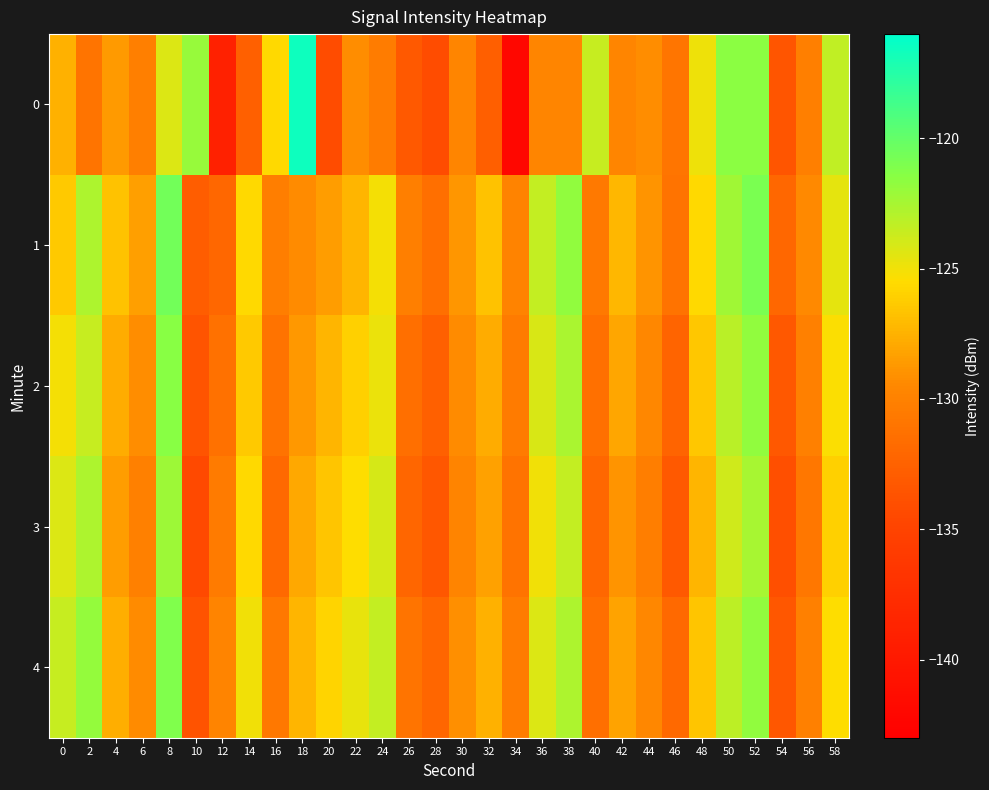

Which category has the lowest value across all series?

34